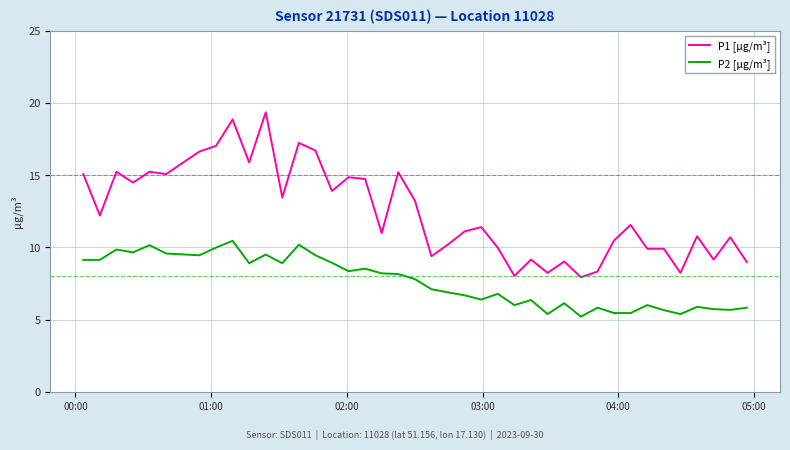

What is the minimum value for P1 [µg/m³]?

7.9